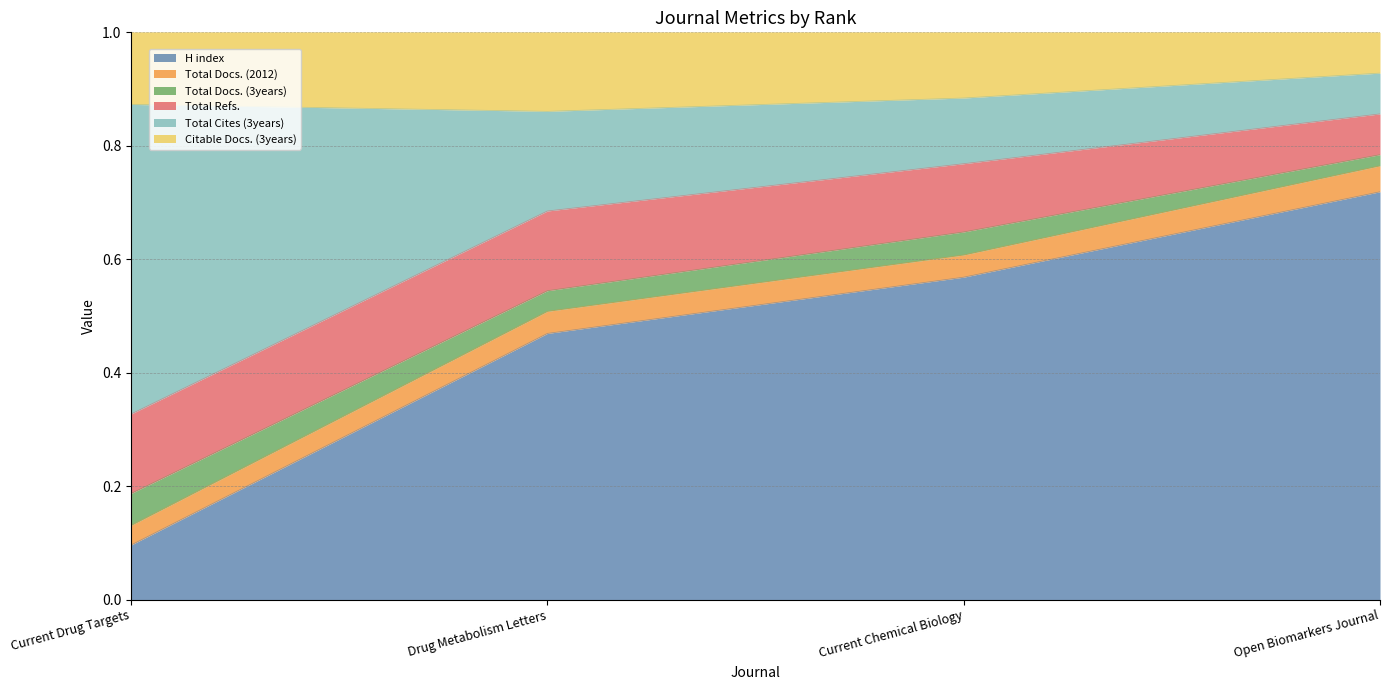

Which label corresponds to the smallest value in the chart?

Current Drug Targets